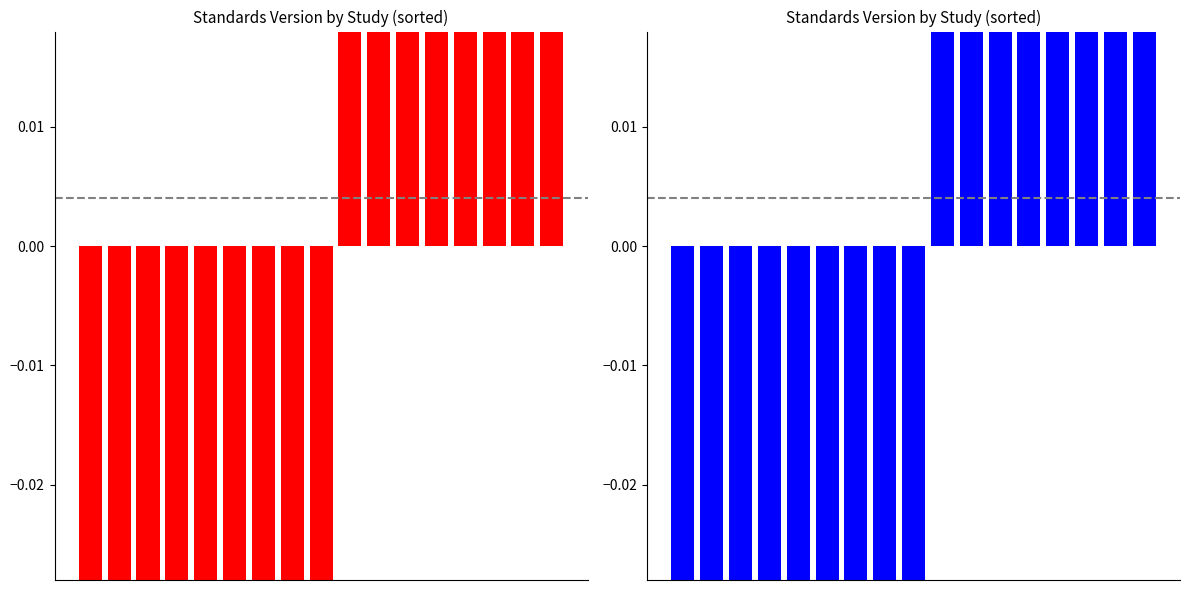

What is the value of the 6th bar from the left?

-0.5